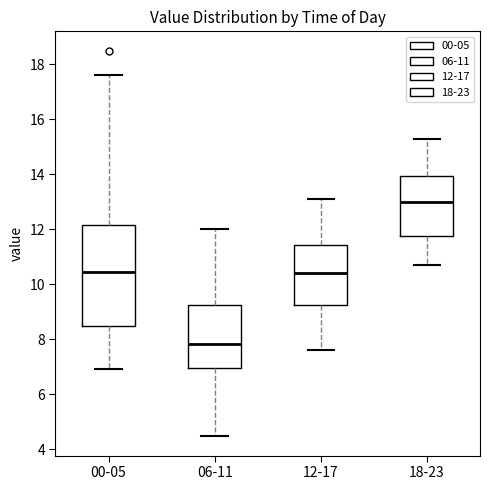

Reading left to right, read every box against the y-axis: the position of its median line, the range the box covers, and the ends of its whiskers. The values are not printed on the chart, so give them approximately, as read against the axis.

00-05: median 10.4, box 8.4 to 12.2, whiskers 7.0 to 17.6
06-11: median 7.8, box 7.0 to 9.2, whiskers 4.4 to 12.0
12-17: median 10.4, box 9.2 to 11.4, whiskers 7.6 to 13.2
18-23: median 13.0, box 11.8 to 14.0, whiskers 10.8 to 15.4